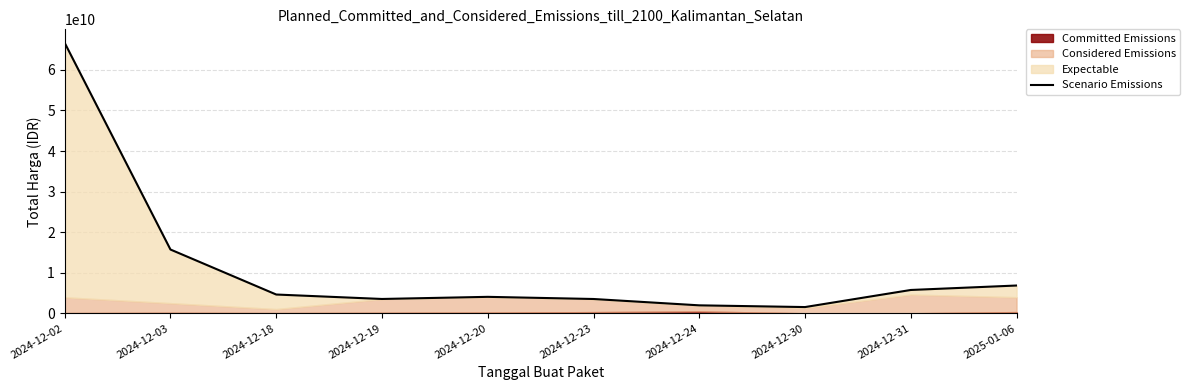

What is the label of the 6th point from the right?

2024-12-20